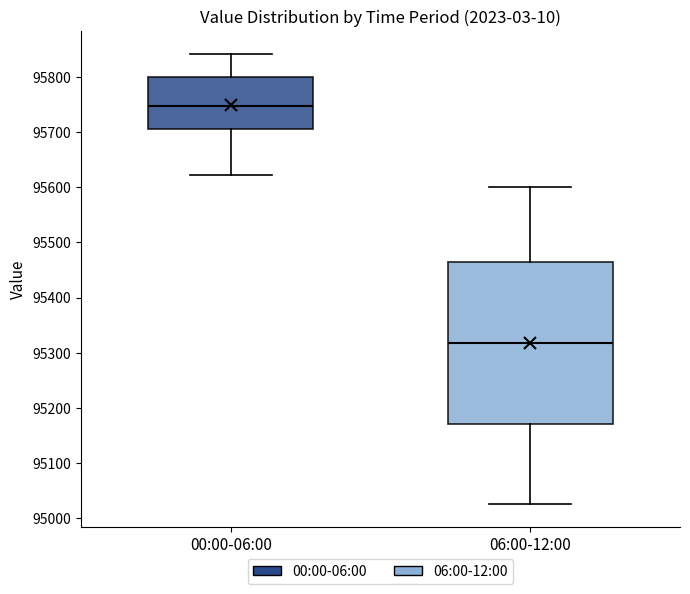

Where does the lower whisker of the box for 00:00-06:00 end on the y-axis? The values are not printed on the chart, so give them approximately, as read against the axis.

95620